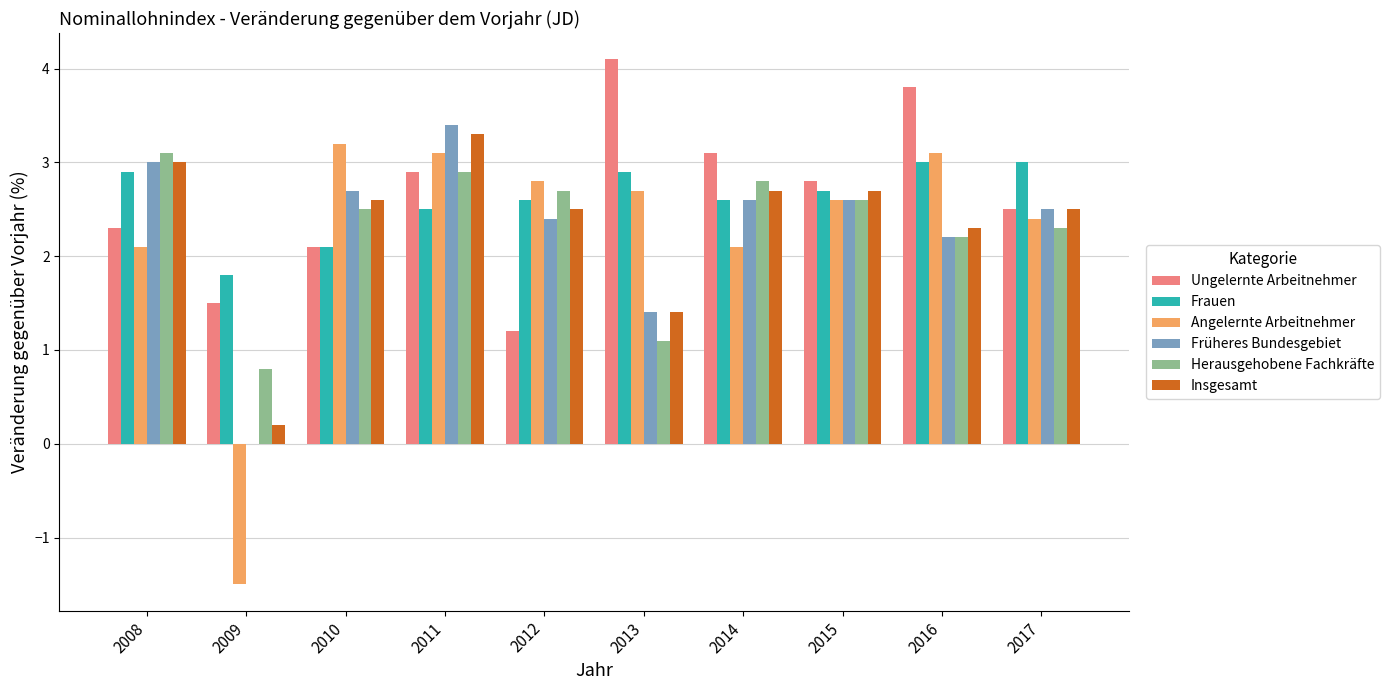

Is it true that Früheres Bundesgebiet equals 0.0 at 2009?

True